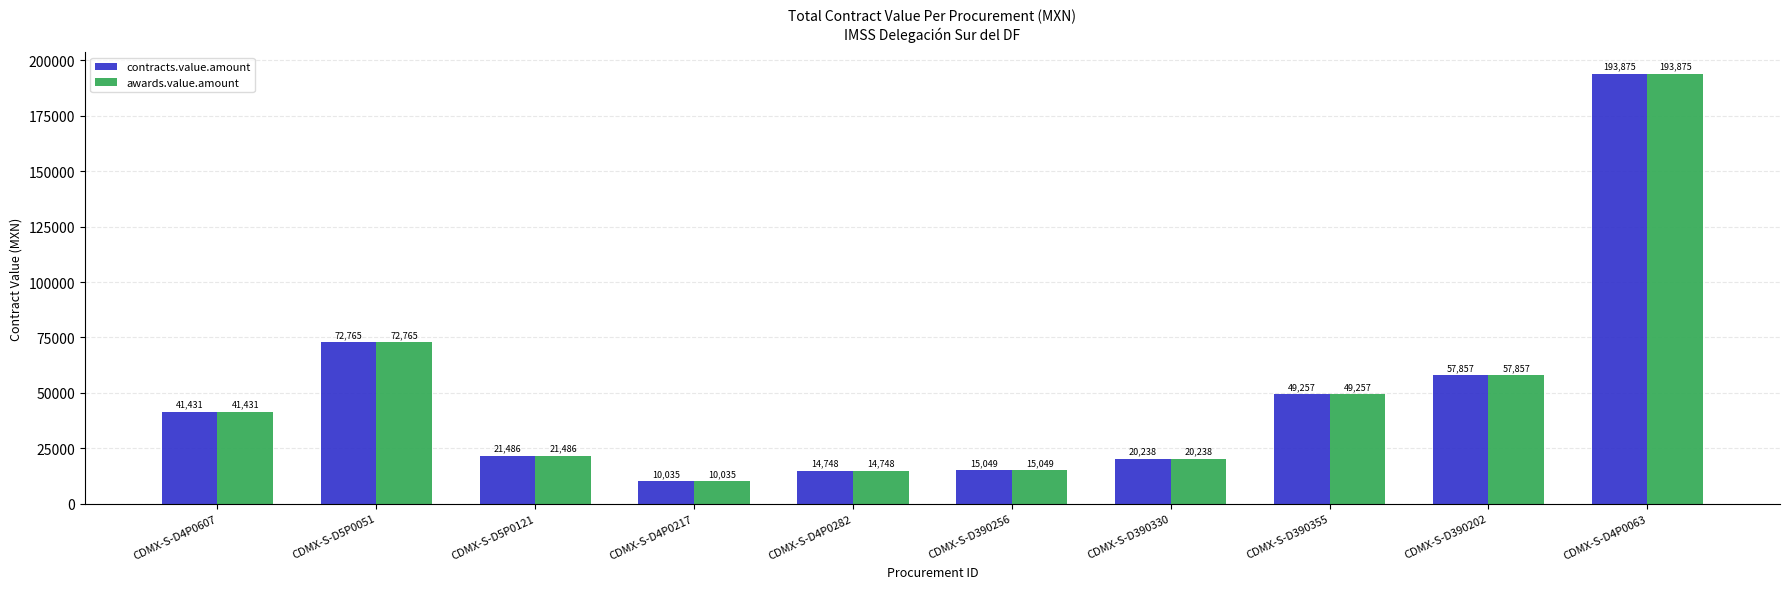

Is it true that contracts.value.amount equals 21486.4 at CDMX-S-D5P0121?

True